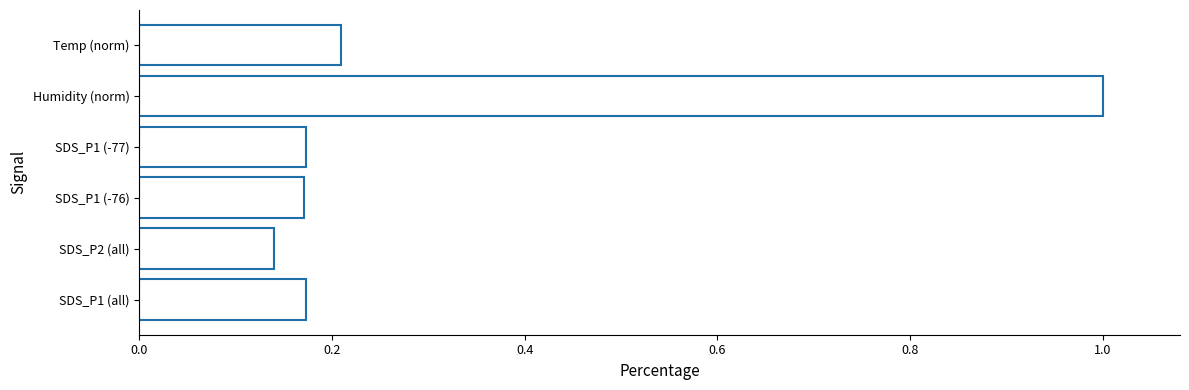

Between SDS_P1 (-77) and Humidity (norm), which is larger?

Humidity (norm)